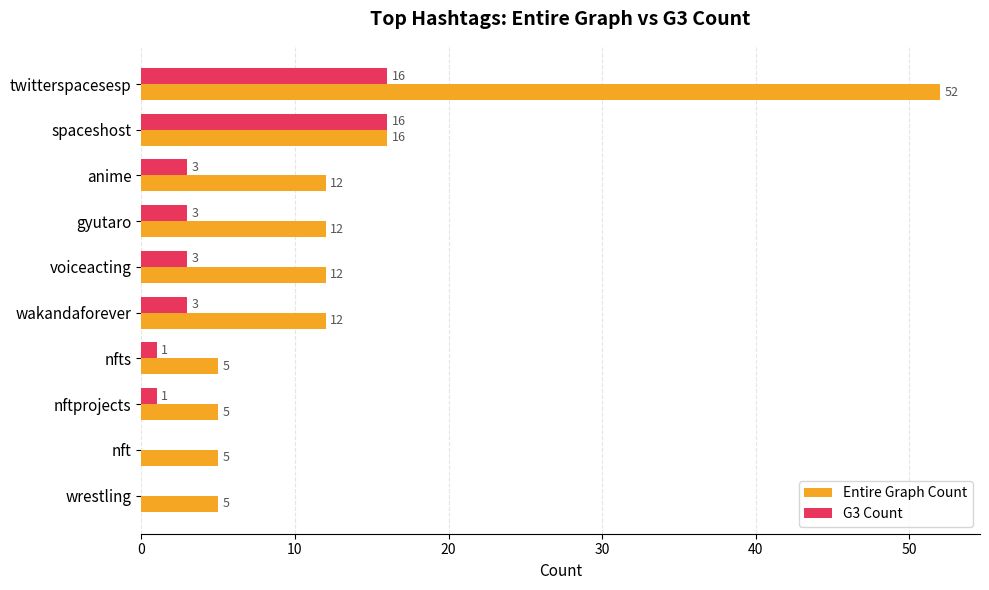

At which category is the sum across all series the highest?

twitterspacesesp